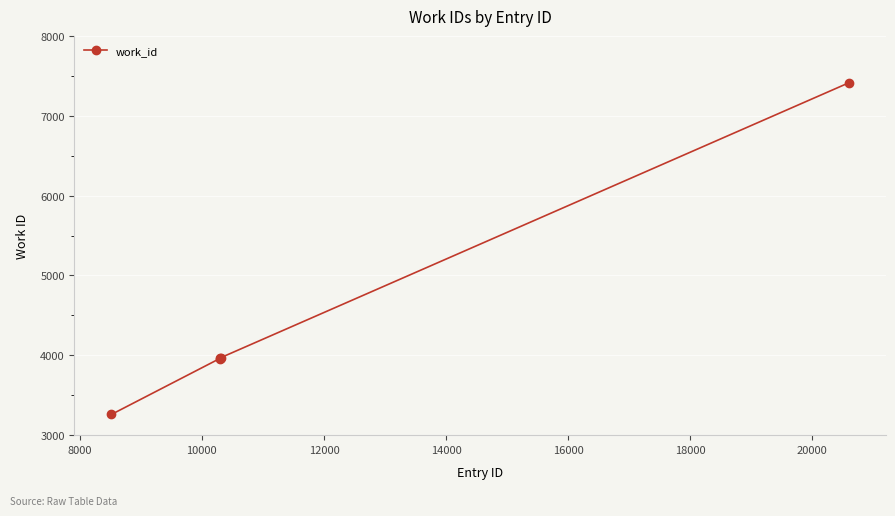

What is the smallest value displayed?

3259